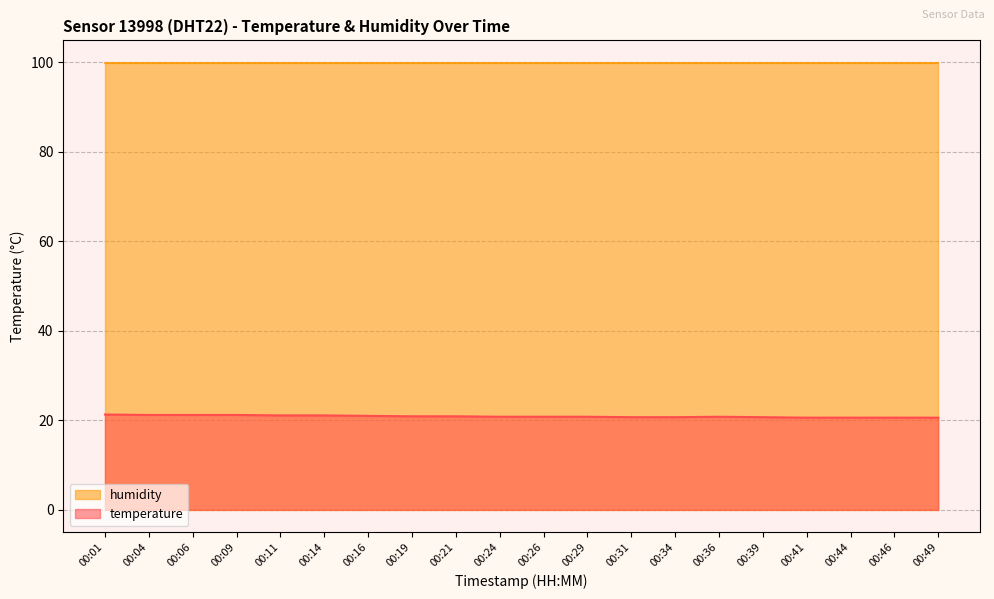

Which has a higher value, 00:36 or 00:16?

00:16